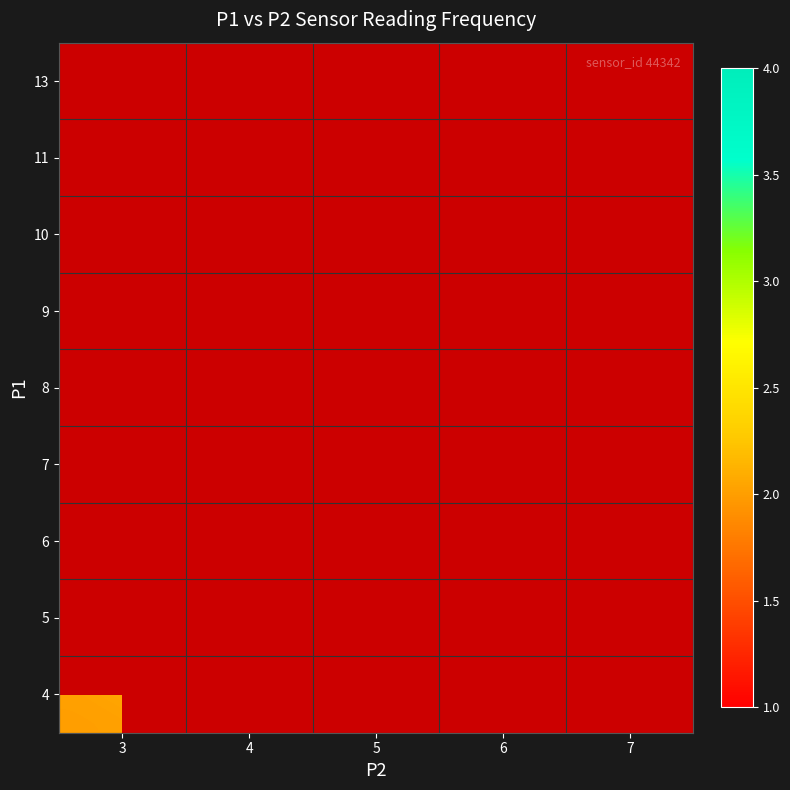

What is the smallest value displayed?

1.0